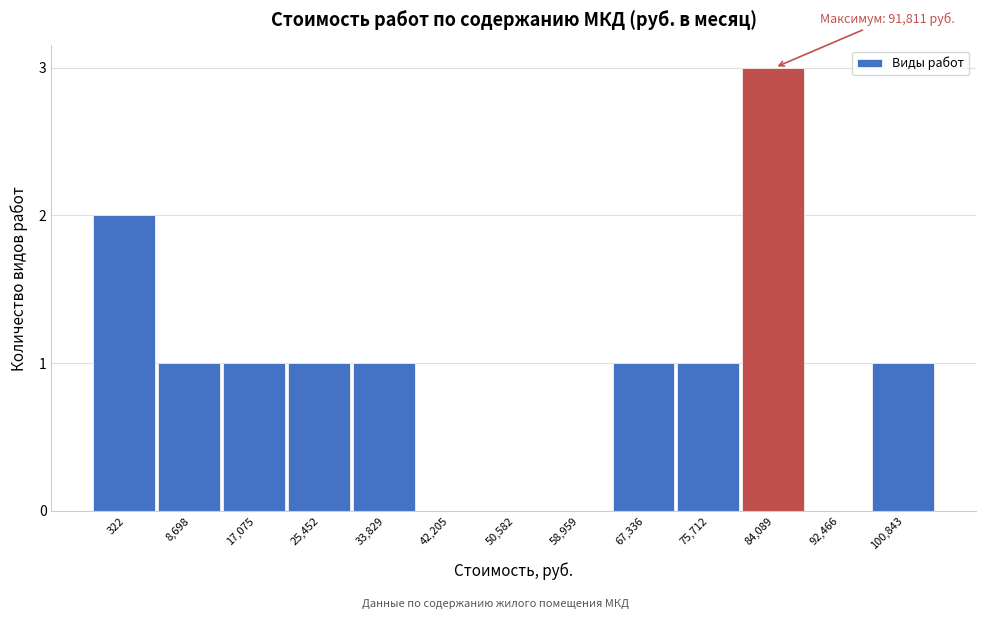

Reading right to left, list all the values displayed in this chart.

100,843=1	92,466=0	84,089=3	75,712=1	67,336=1	58,959=0	50,582=0	42,205=0	33,829=1	25,452=1	17,075=1	8,698=1	322=2